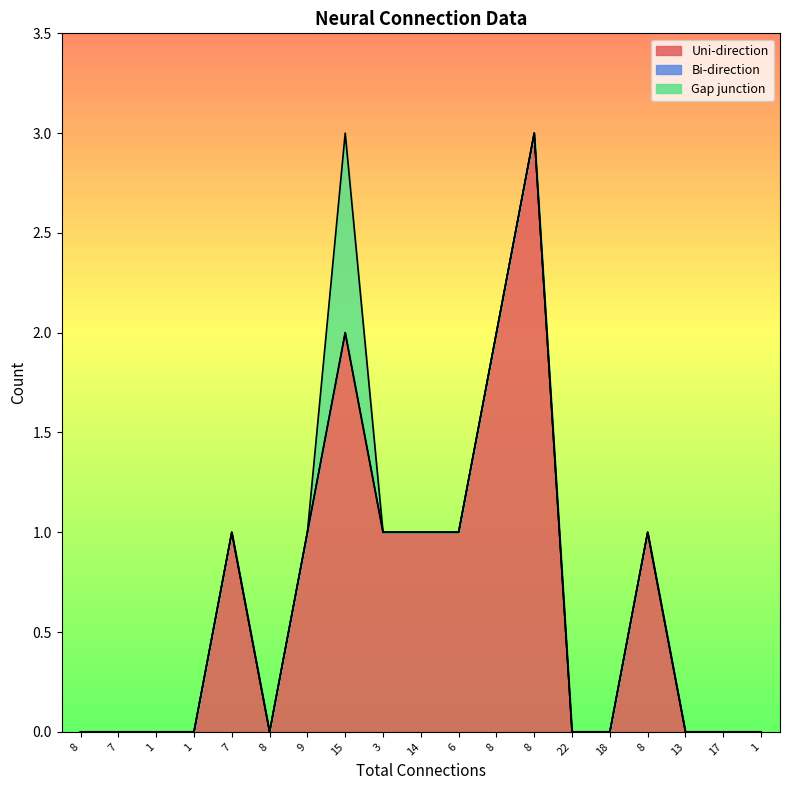

What is the sum of all Gap junction values?

1